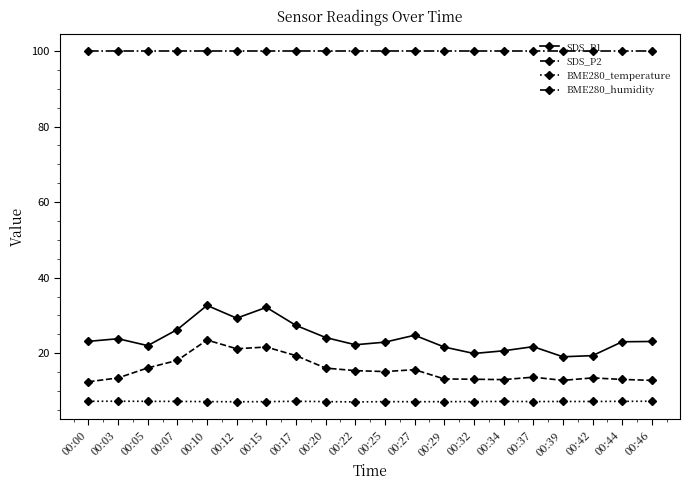

True or false: SDS_P2 has more than 2 points higher than both neighbors.

True